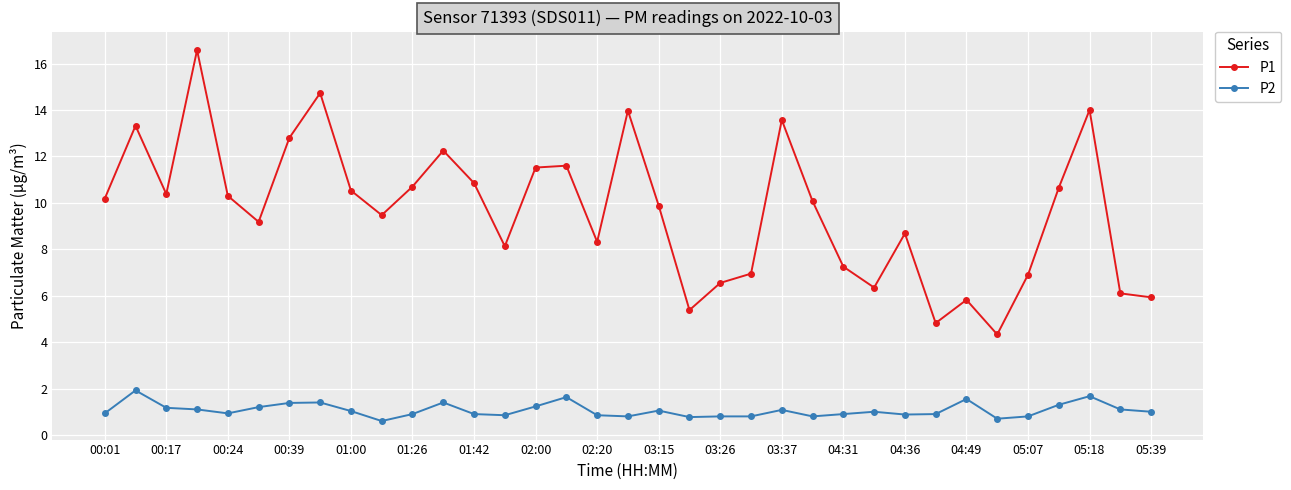

How many lines are shown in the chart?

2